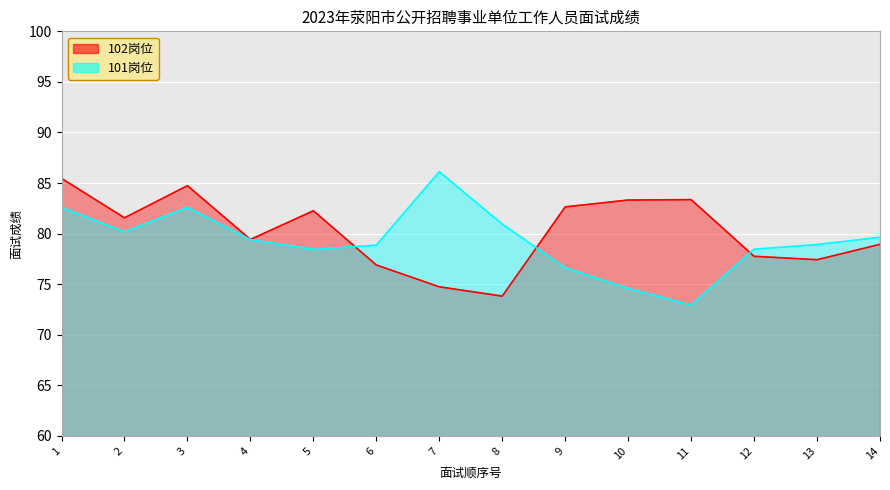

Between which two adjacent categories do 102岗位 and 101岗位 first intersect?

5 and 6